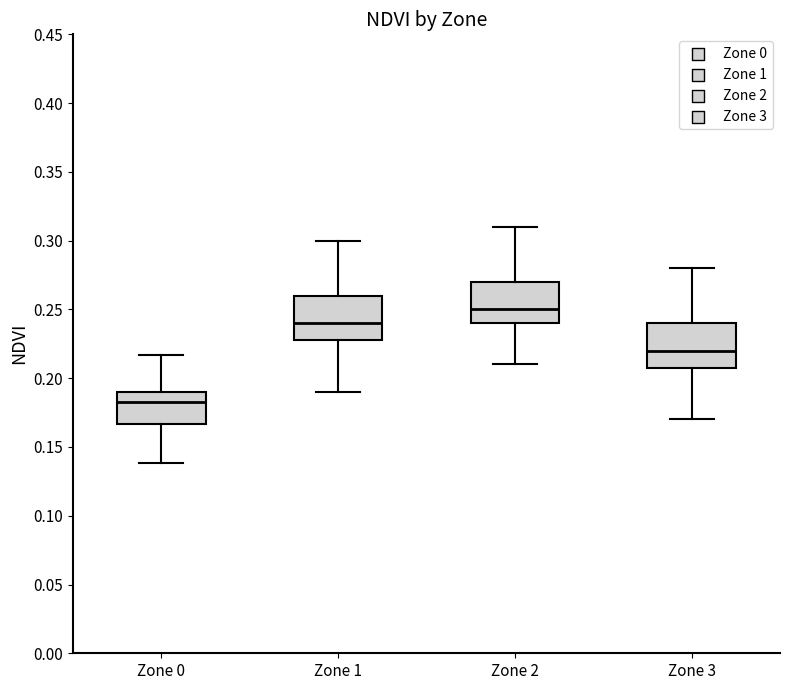

Where does the median line of the box for Zone 2 sit on the y-axis? The values are not printed on the chart, so give them approximately, as read against the axis.

0.250